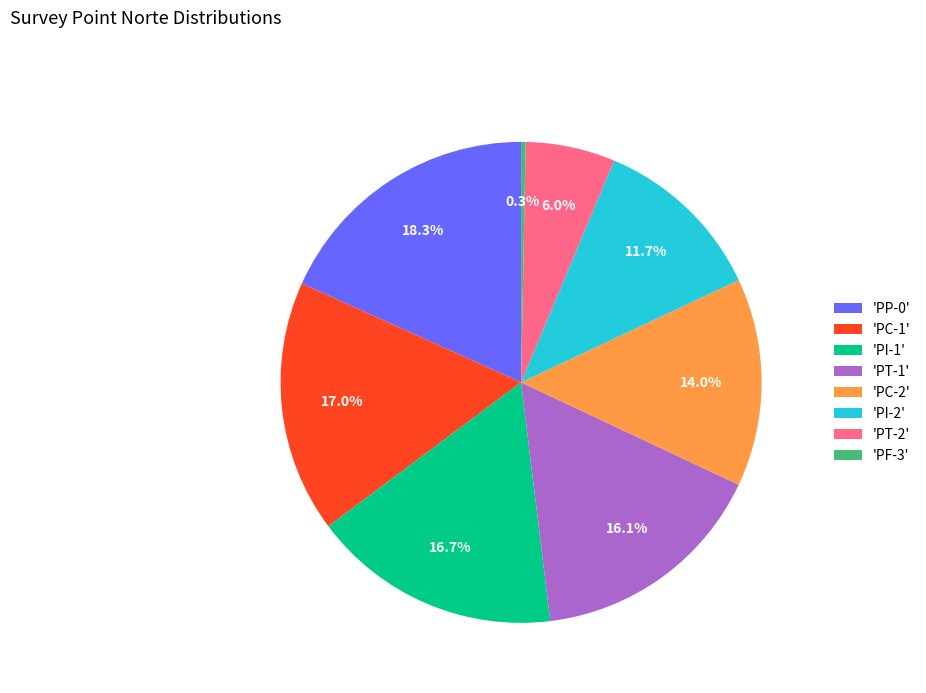

What is the largest slice in the pie chart?

'PP-0'